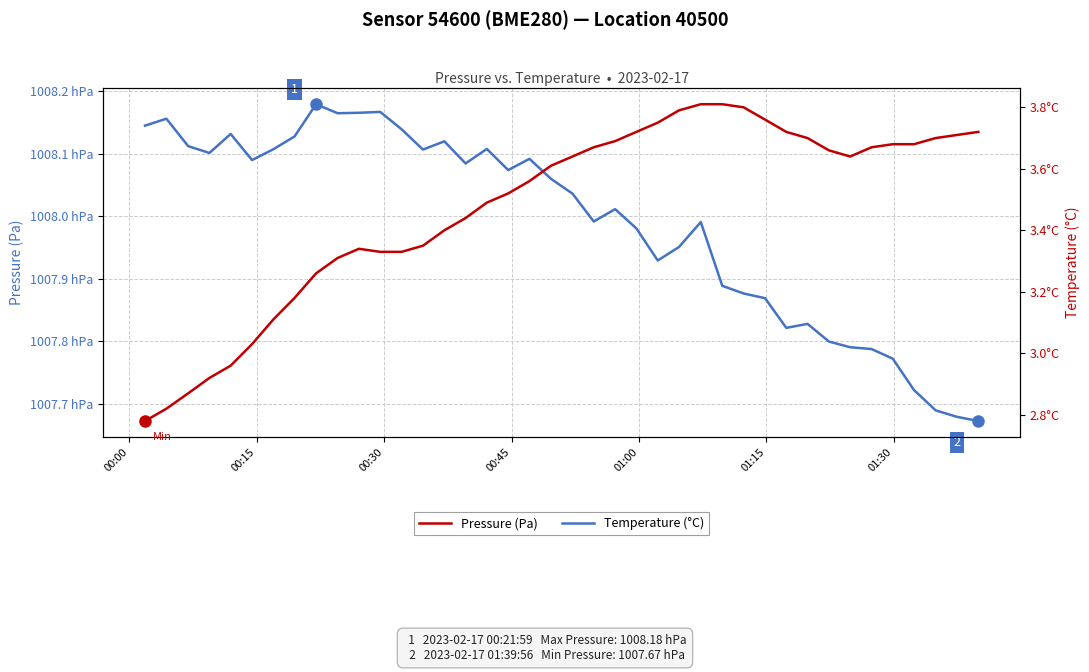

Which series has the largest total across all categories?

Pressure (Pa)